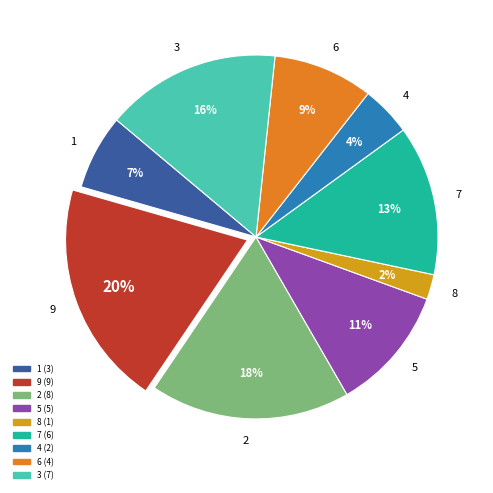

What percentage is the 5 slice, to the nearest percent?

11%